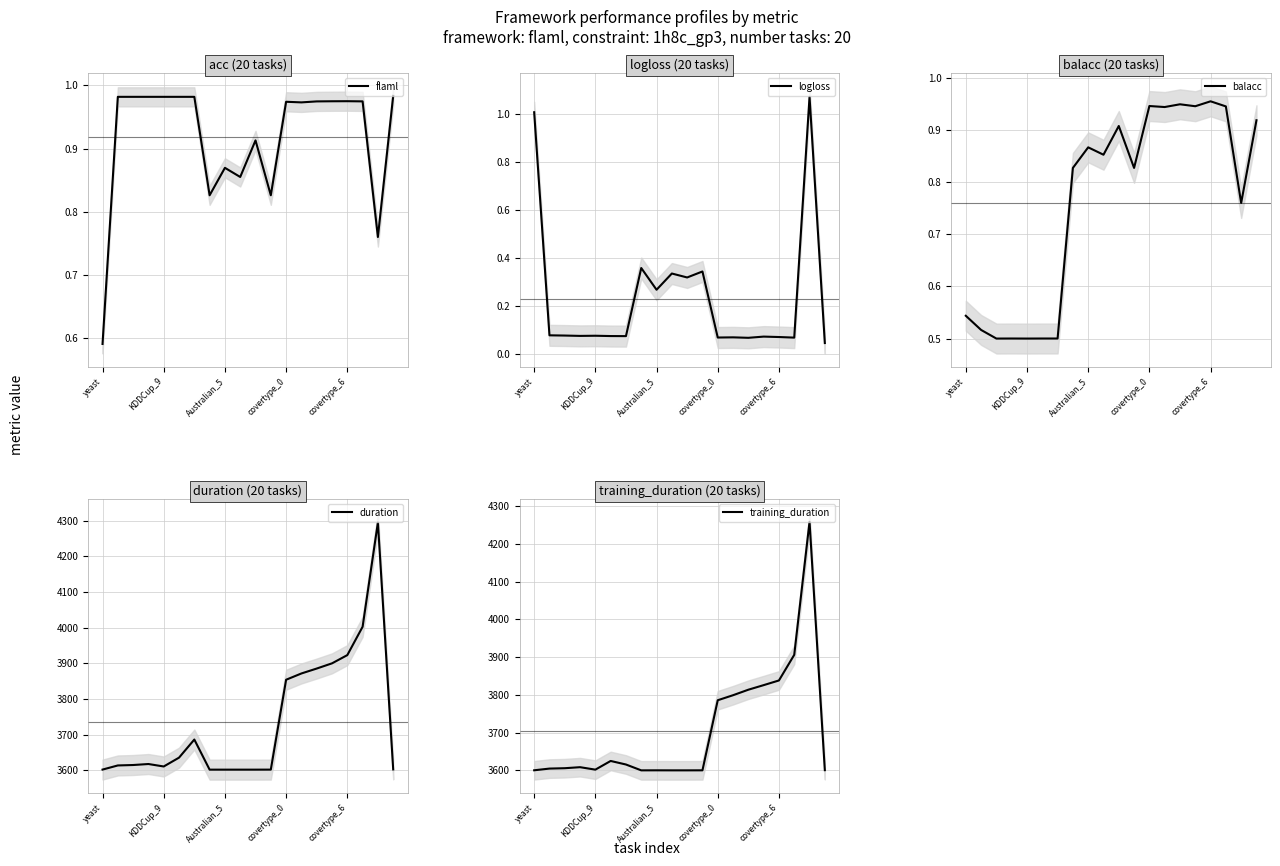

In logloss, how many points are higher than both neighbors (excluding endpoints)?

7